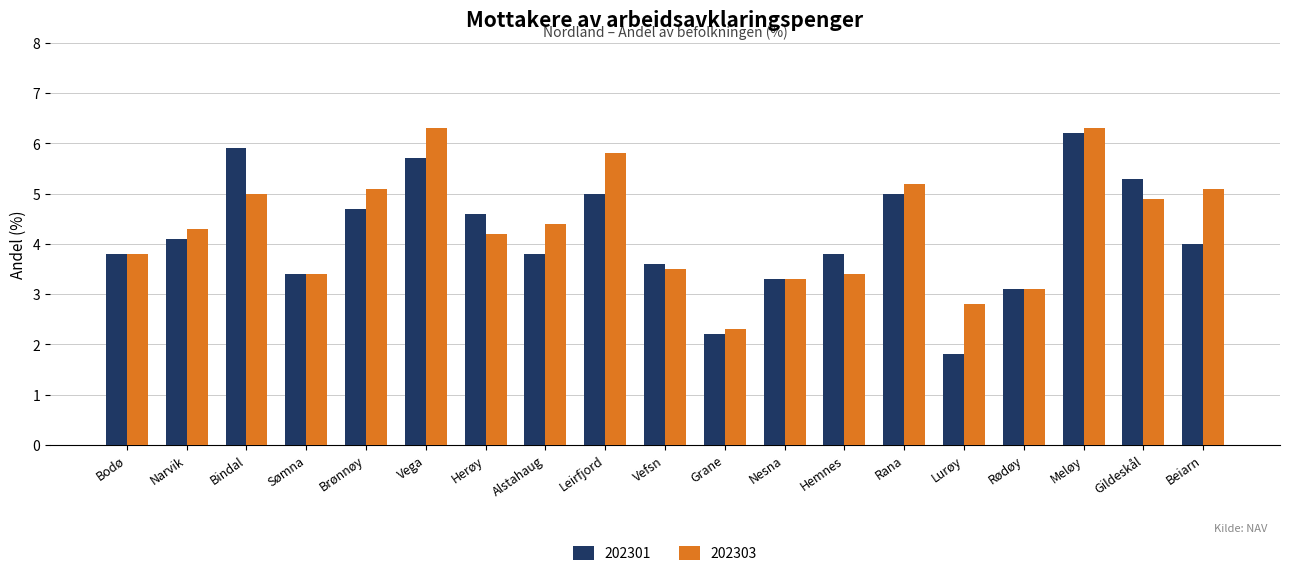

What is the average value of the 202303 series?

4.3